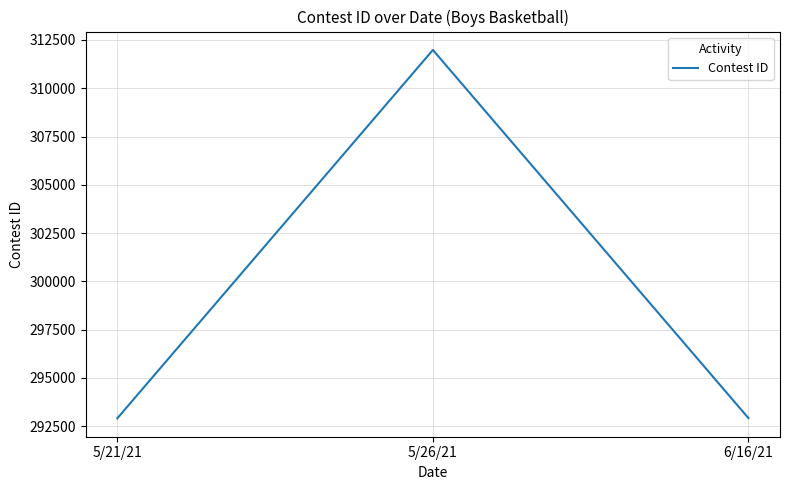

At which label is the value closest to 302447?

6/16/21